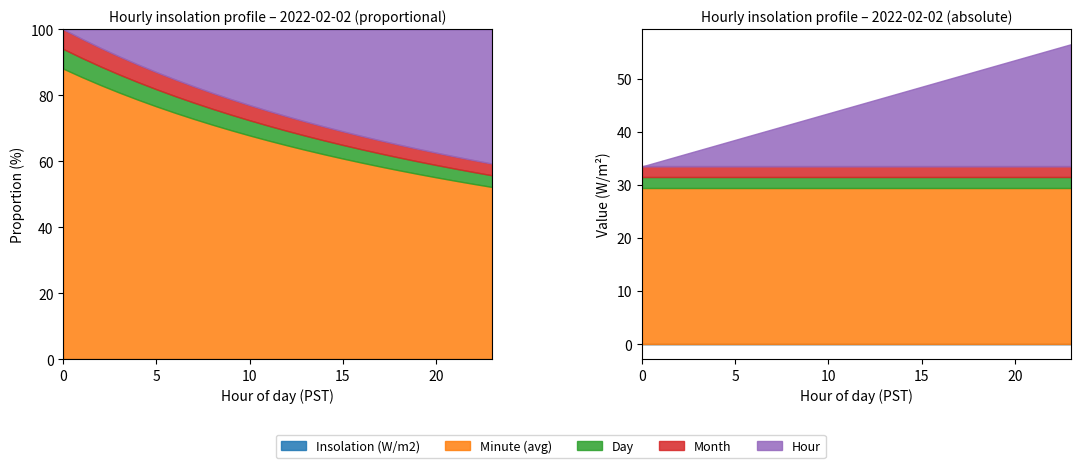

What is the spread (max minus min) of values at 20?

29.5